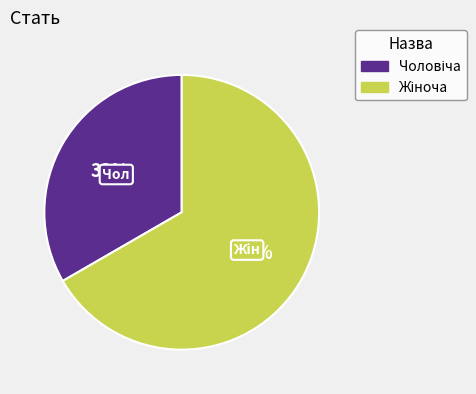

To the nearest percent, what is the average slice percentage?

50%